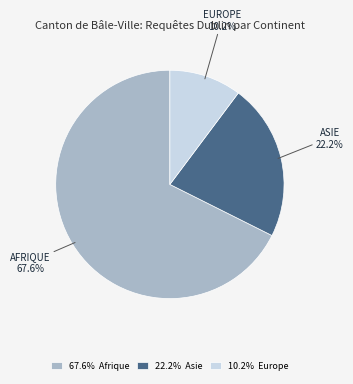

What is the smallest slice in the pie chart?

10.2% Europe